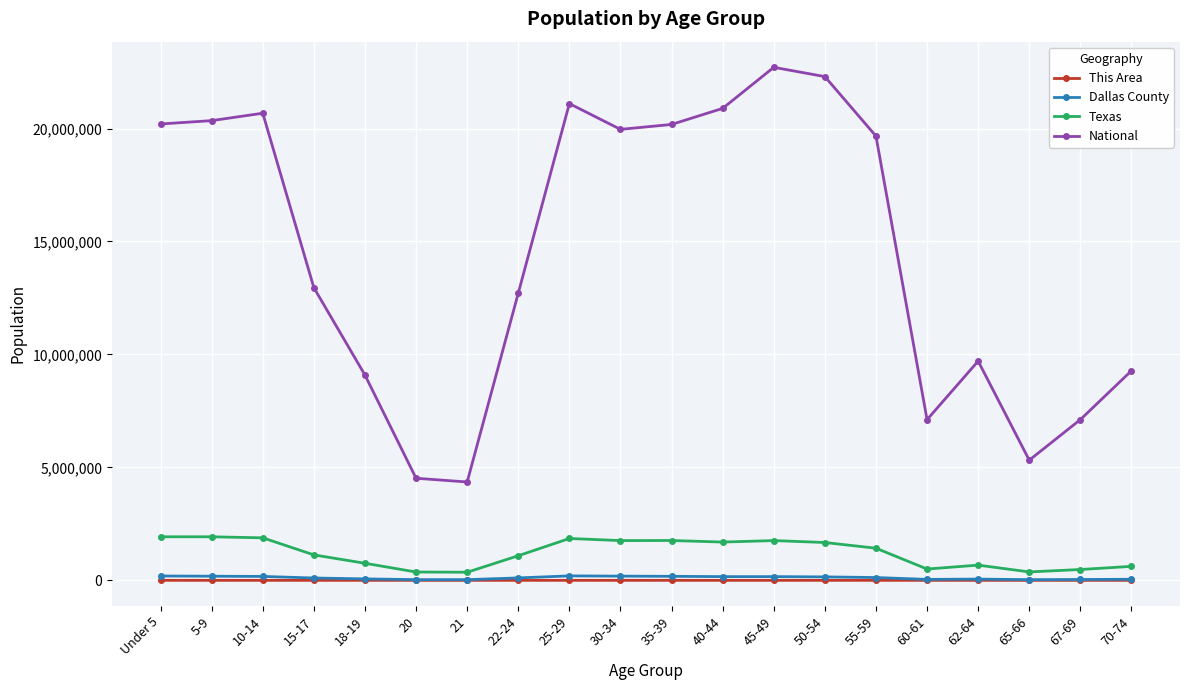

At how many categories does at least one series exceed 8799425?

15